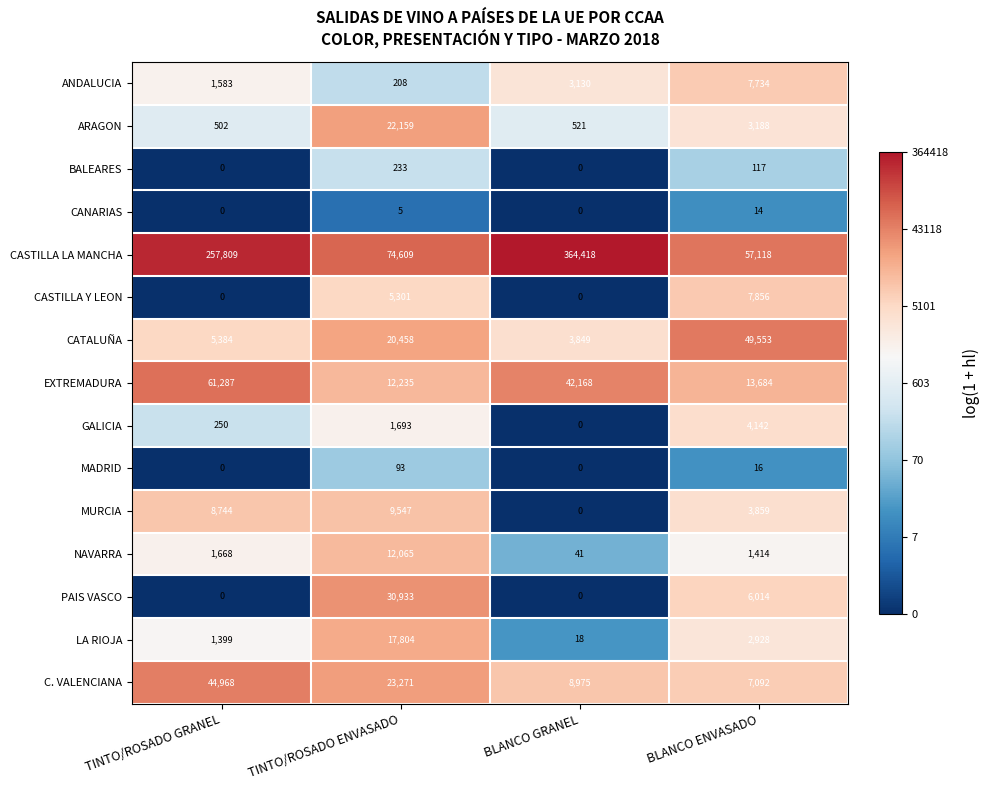

Rank the categories by LA RIOJA value from highest to lowest.

TINTO/ROSADO ENVASADO, BLANCO ENVASADO, TINTO/ROSADO GRANEL, BLANCO GRANEL